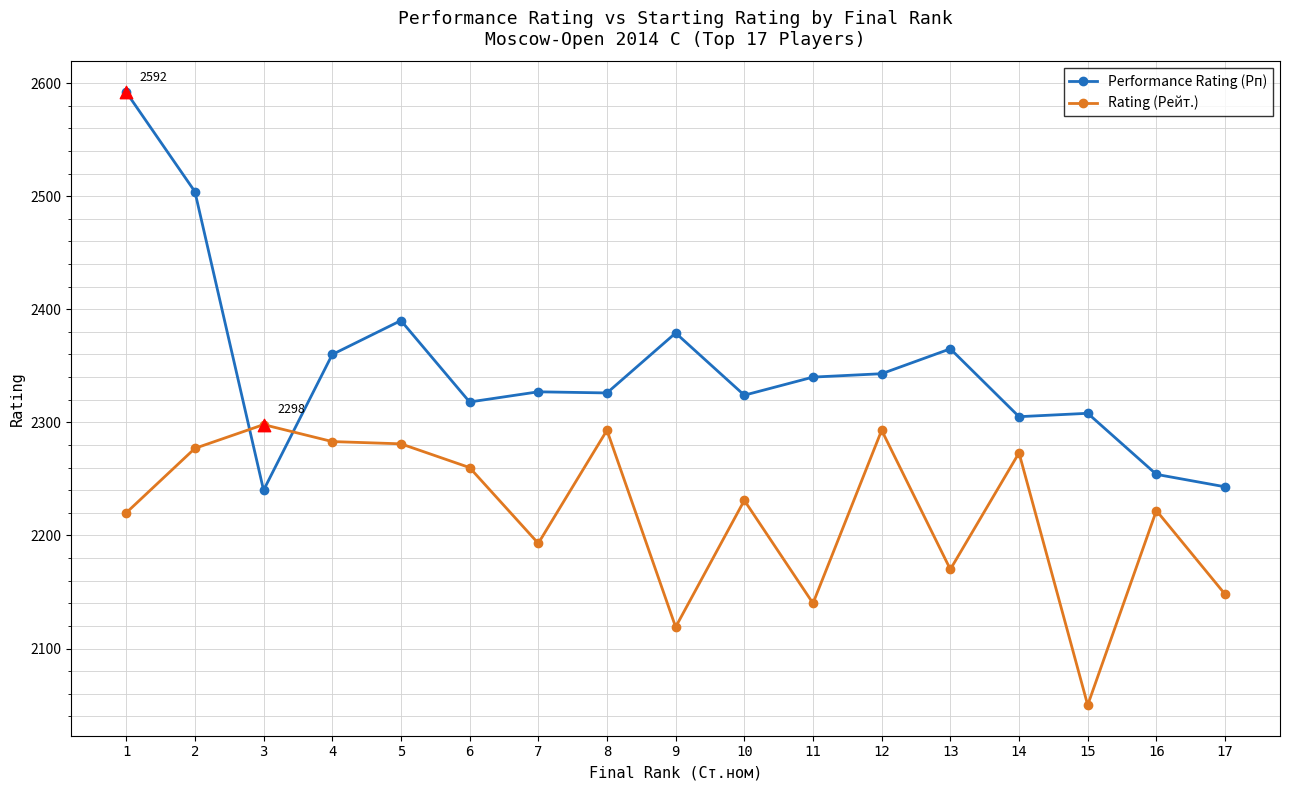

Is the value of Rating (Рейт.) at 8 greater than the value of Performance Rating (Рп) at 2?

No